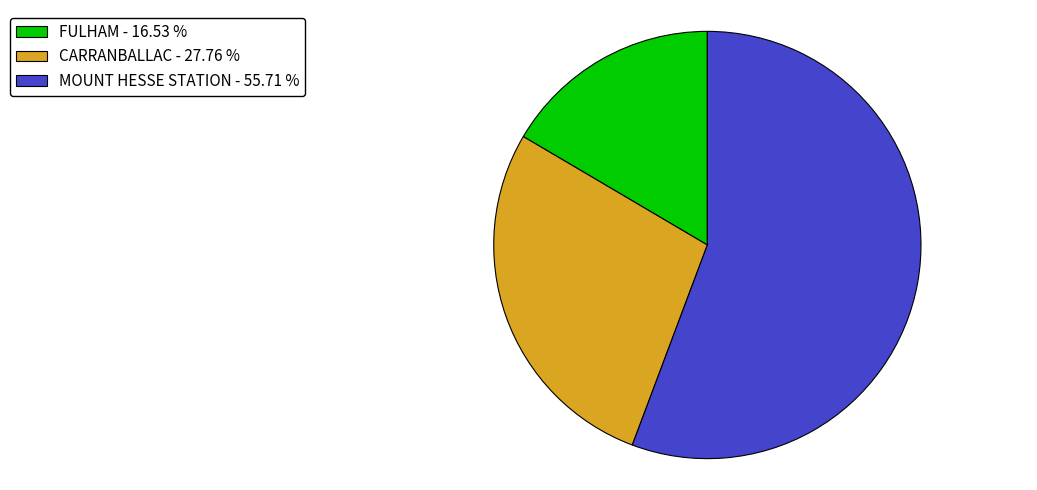

What is the ratio of the value at MOUNT HESSE STATION to the value at FULHAM?

3.4